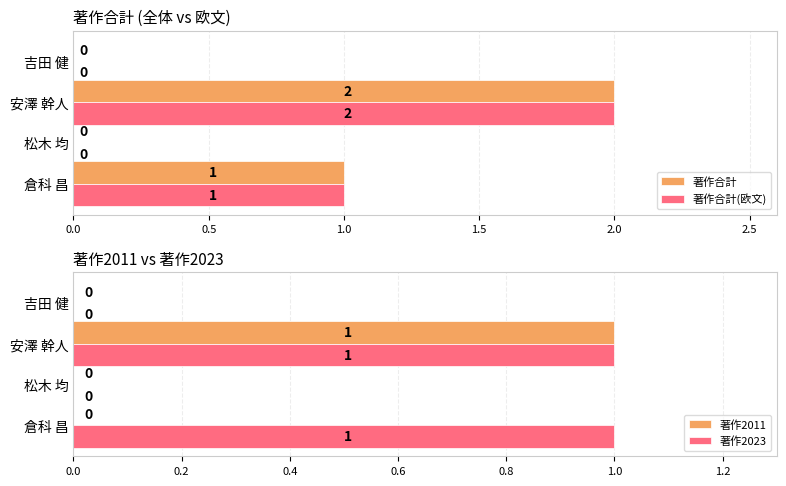

What are all the series names shown in the legend?

著作合計, 著作合計(欧文), 著作2011, 著作2023